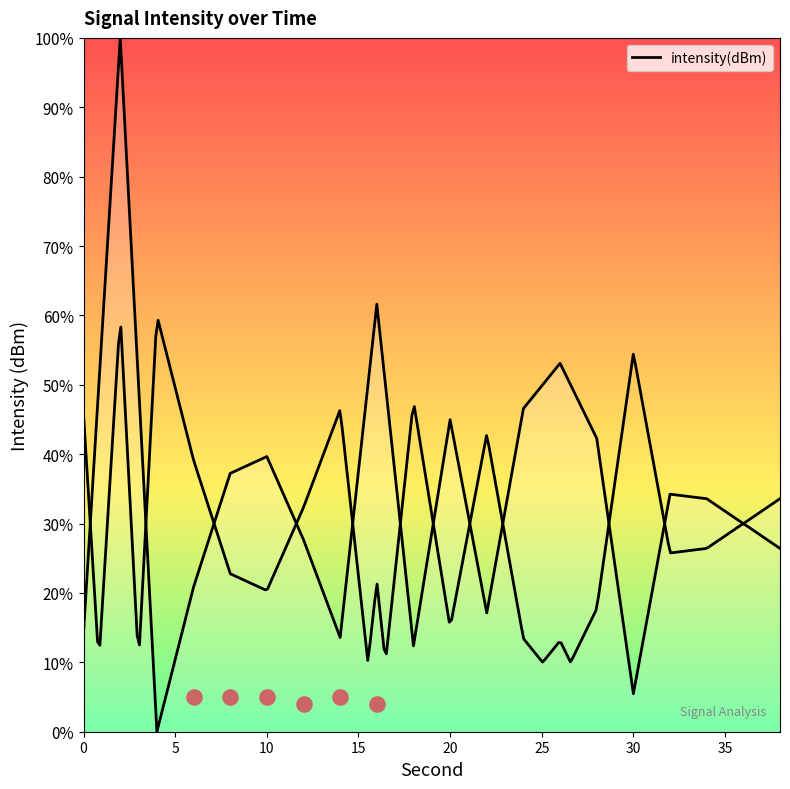

What is the ratio of the value at 12 to the value at 20?

0.6